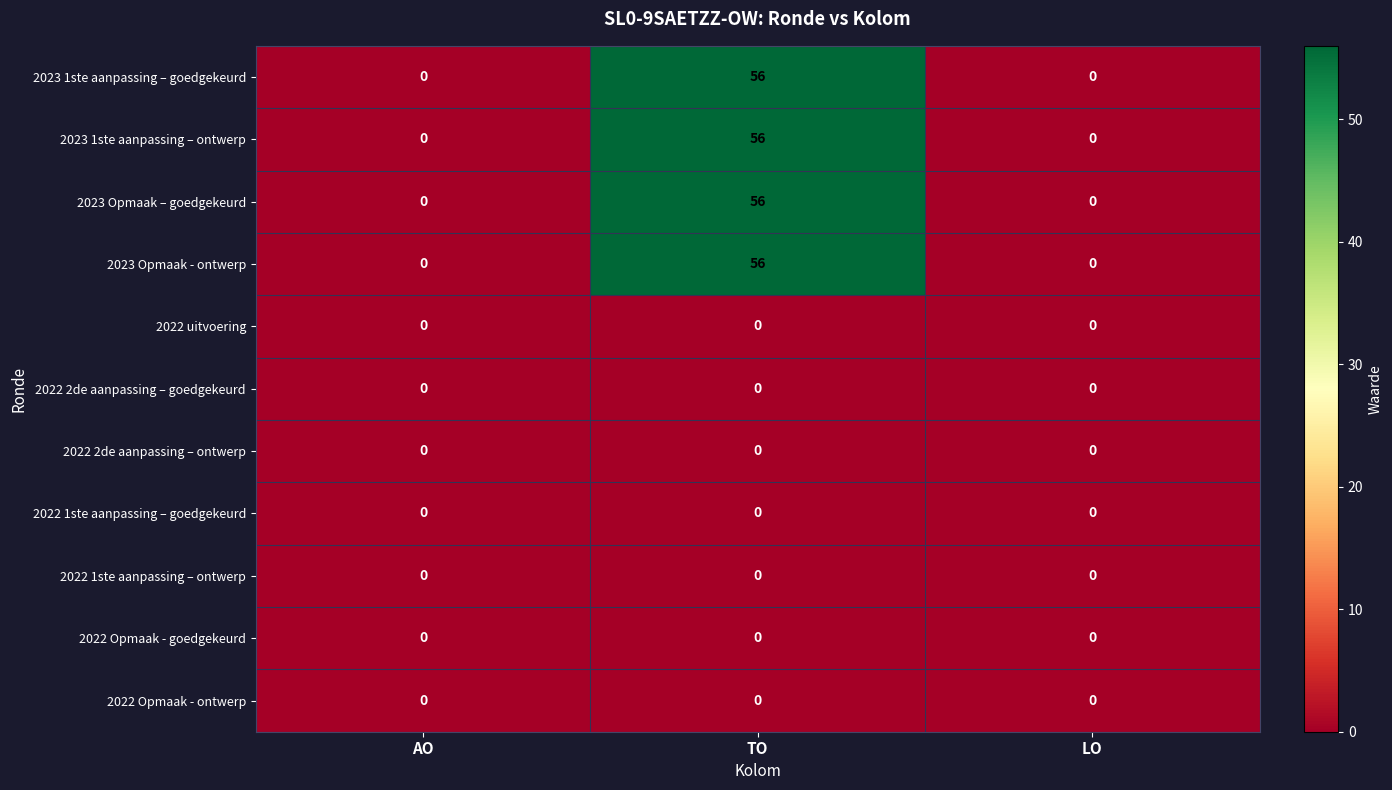

At which category is the sum across all series the highest?

TO